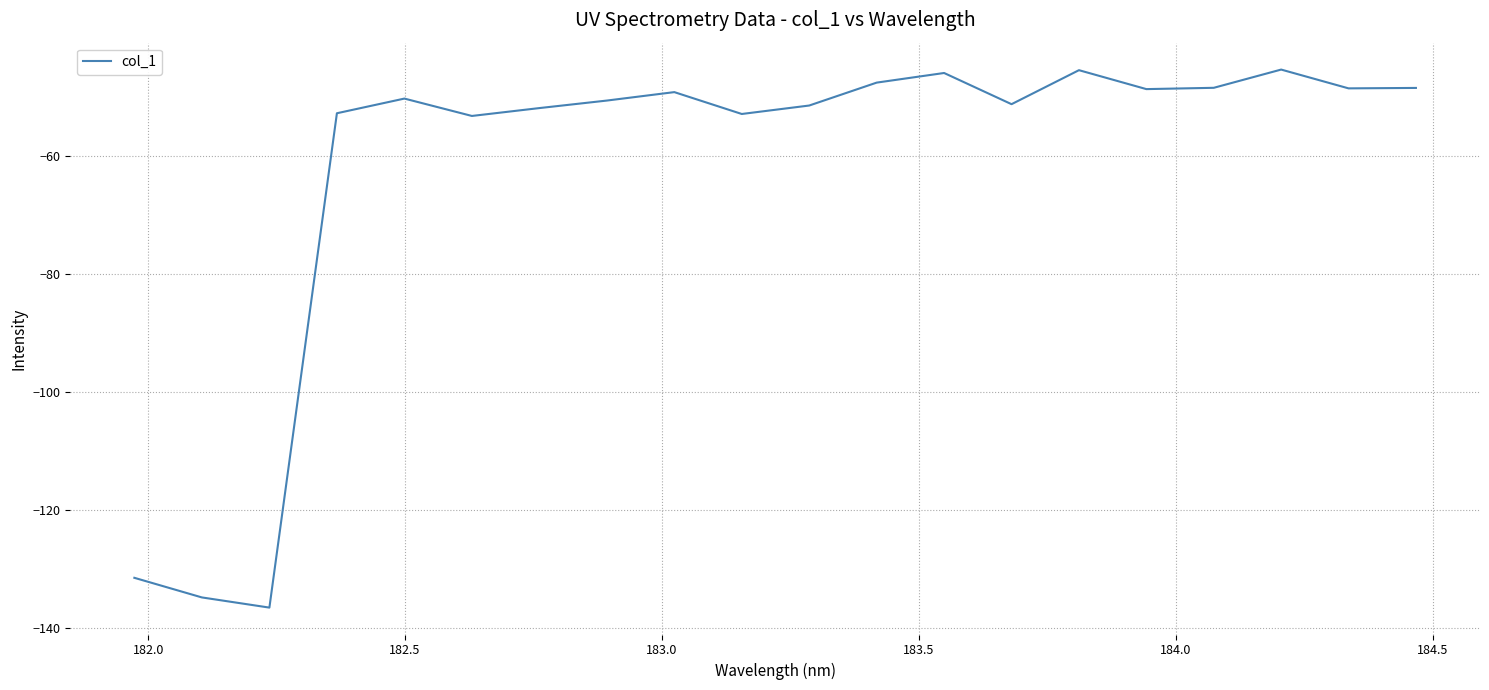

What is the difference between the maximum and minimum values?

91.1